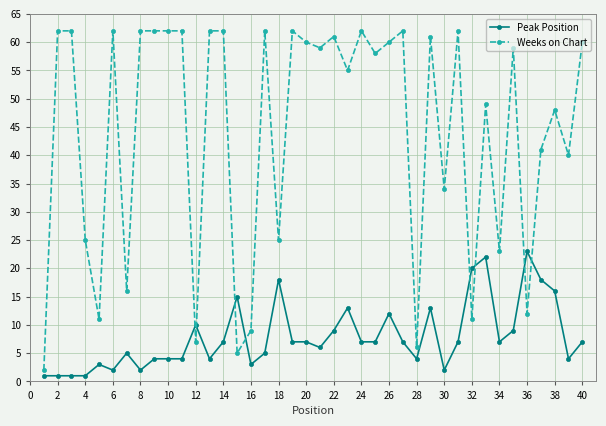

True or false: Weeks on Chart has more than 2 points higher than both neighbors.

True